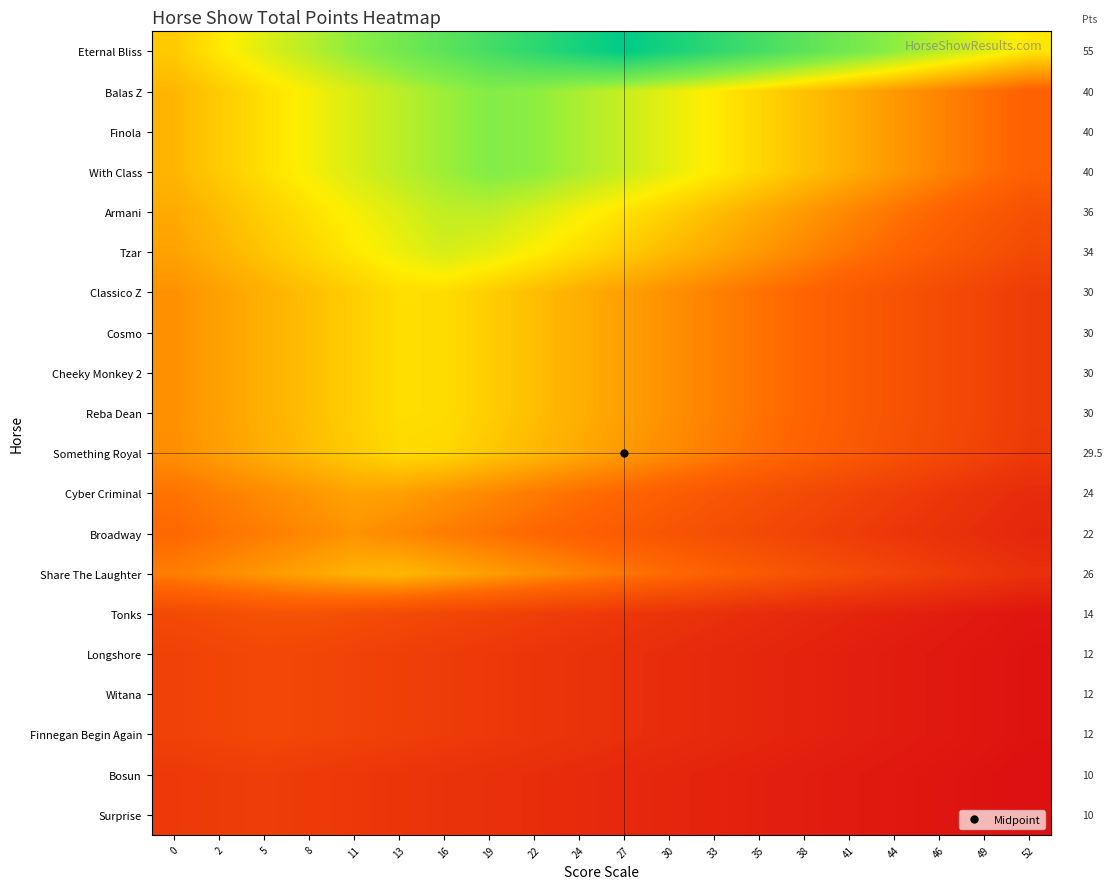

What is the spread (max minus min) of values at 16?

0.7